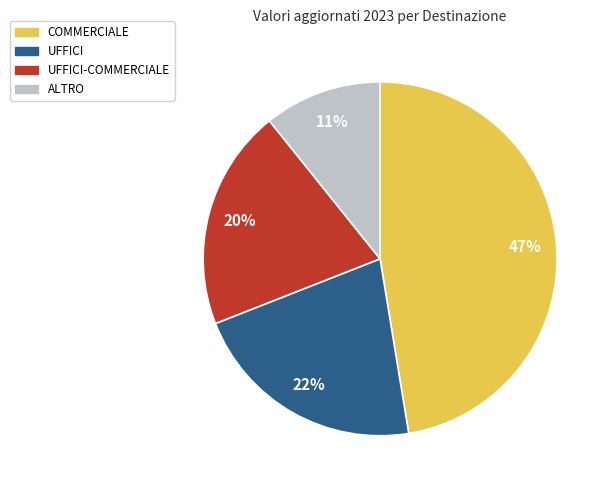

How many slices are in this pie chart?

4